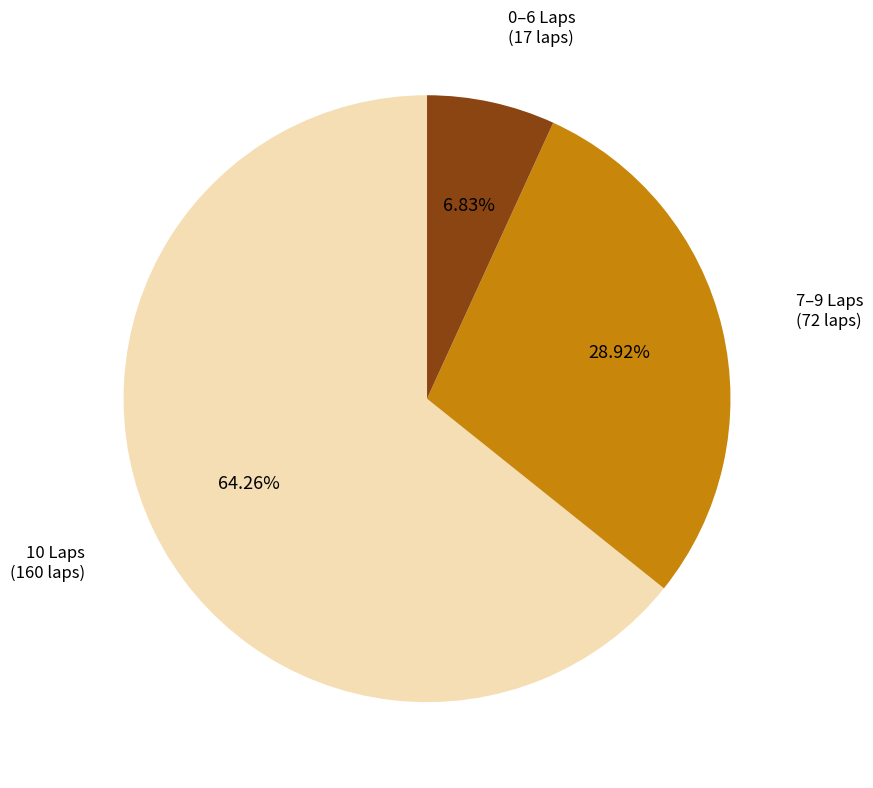

Is there a majority slice in this chart?

Yes